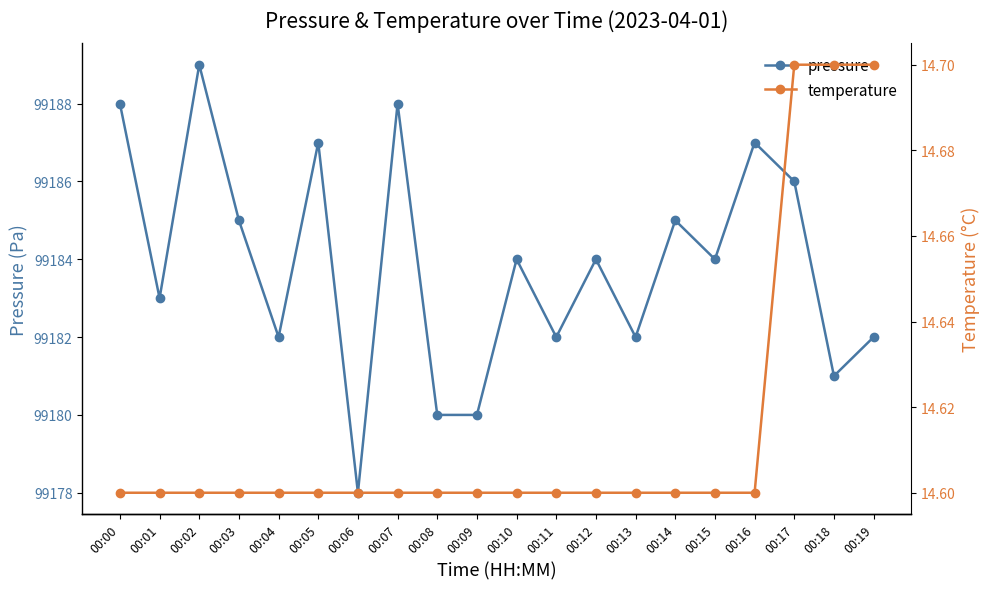

At how many categories does at least one series exceed 94305?

20